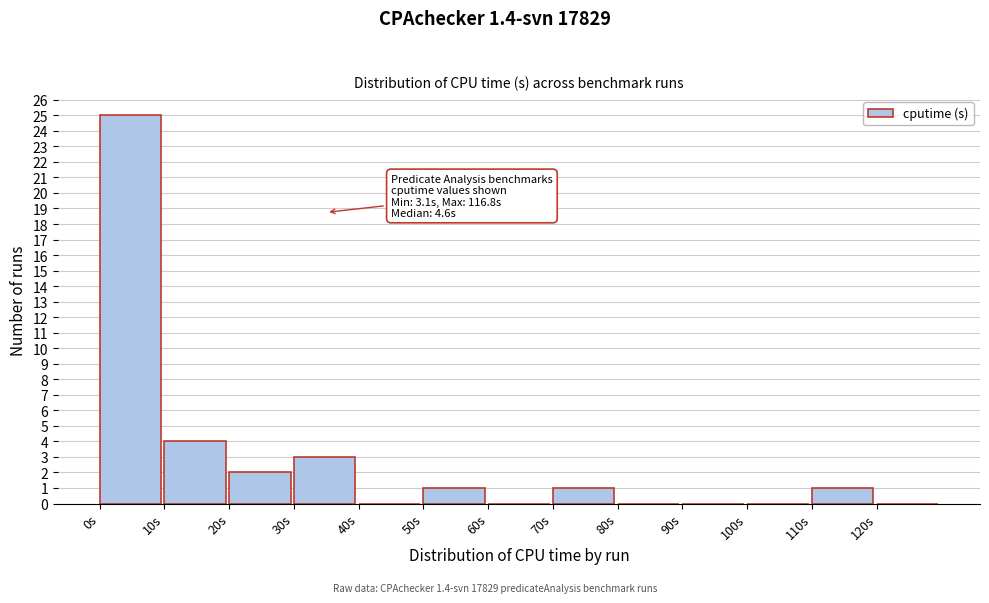

Which range on the x-axis has the tallest bar?

0 to 10